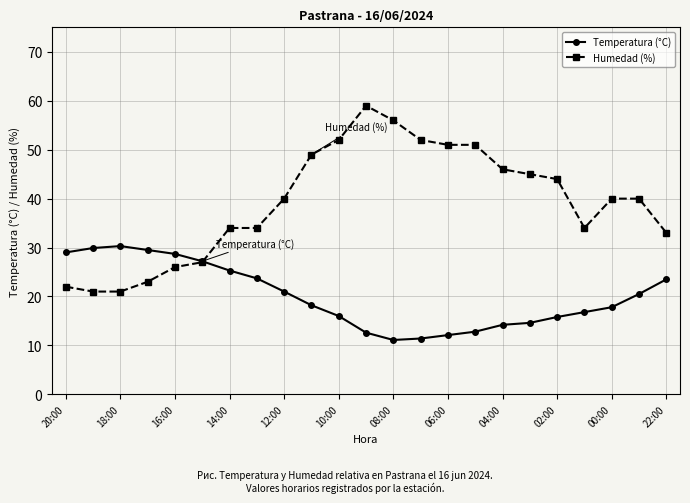

What is the minimum value for Humedad (%)?

21.0